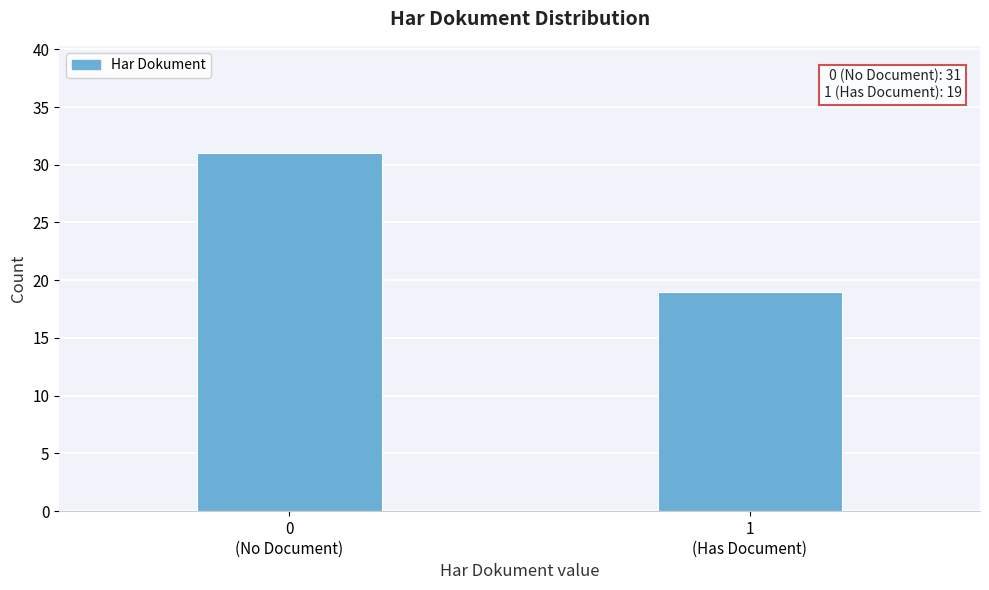

Reading left to right, extract all data points from this chart.

31	19